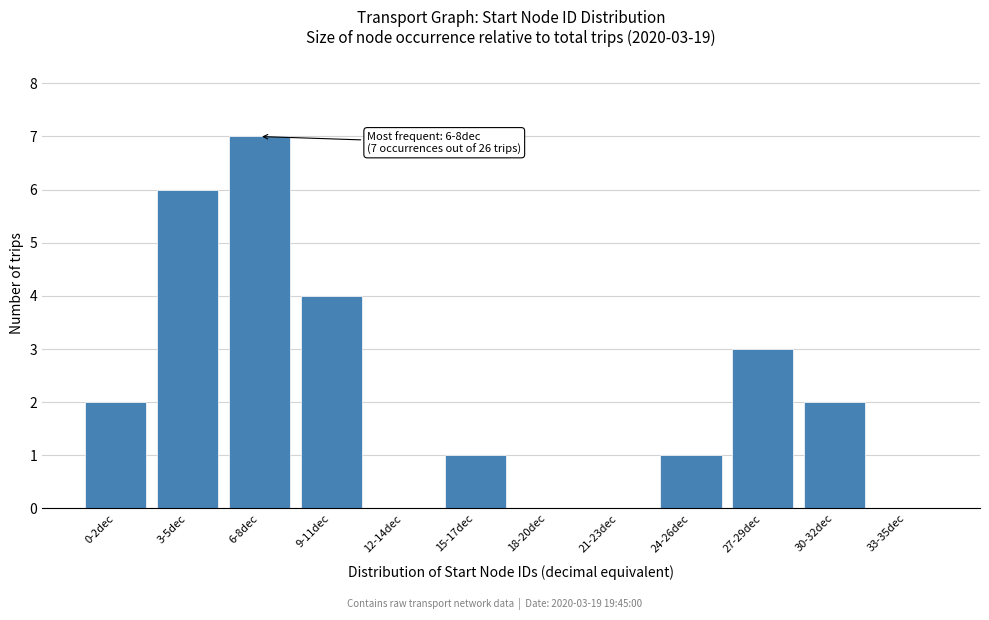

Reading left to right, what are all the values shown in this chart?

0-2dec=2	3-5dec=6	6-8dec=7	9-11dec=4	12-14dec=0	15-17dec=1	18-20dec=0	21-23dec=0	24-26dec=1	27-29dec=3	30-32dec=2	33-35dec=0